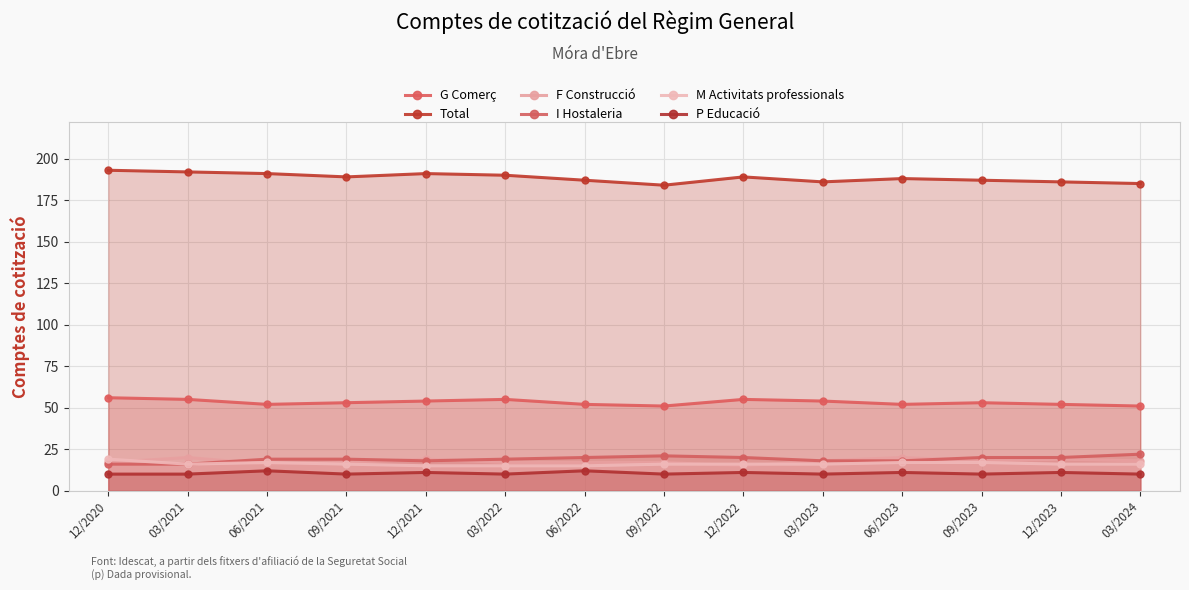

What is the label of the 9th point from the right?

03/2022